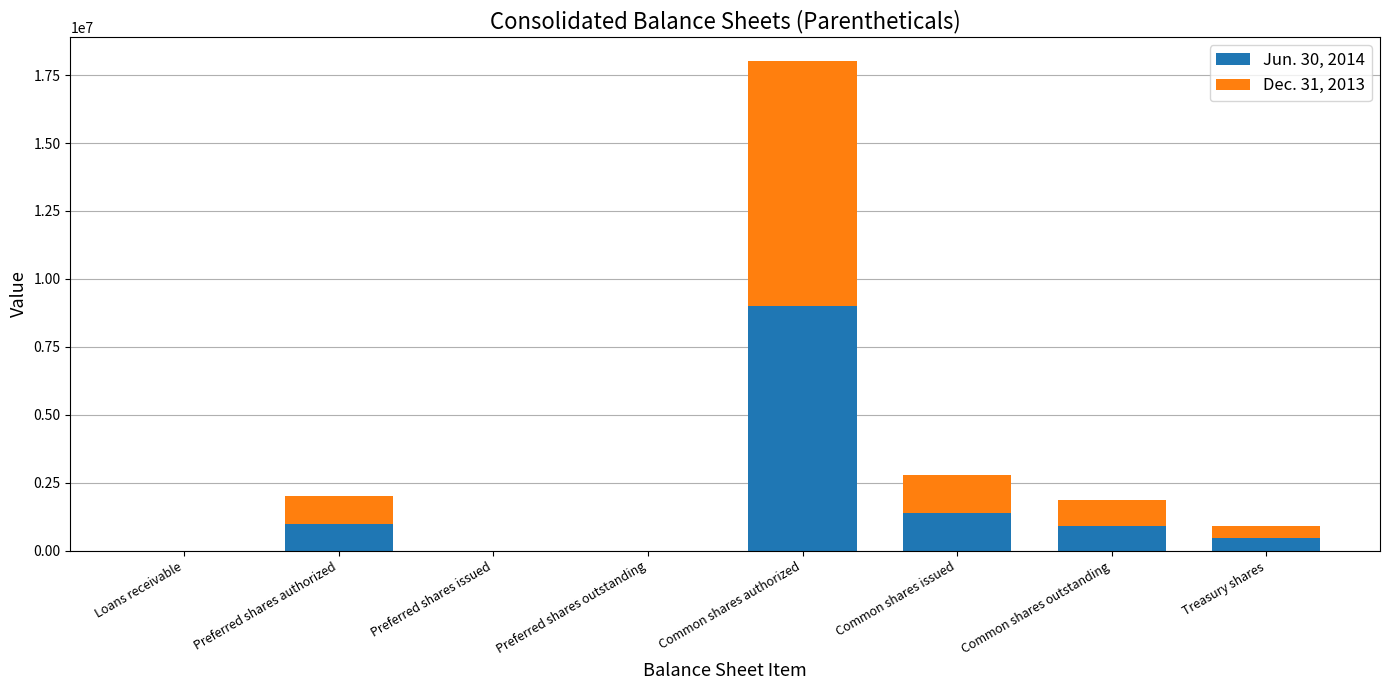

Count the number of data series in this chart.

2